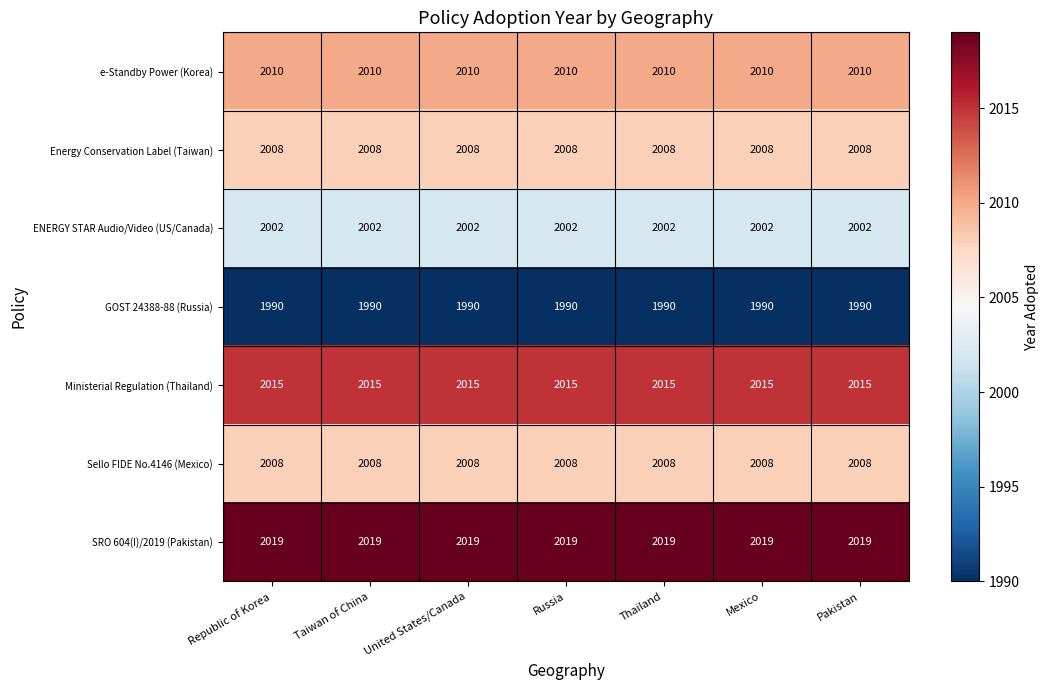

What is the average value of the Energy Conservation Label (Taiwan) series?

2008